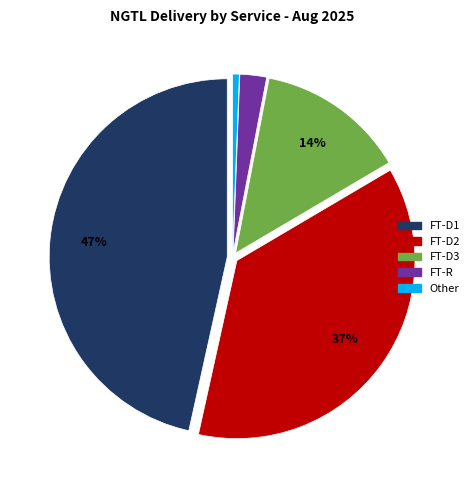

To the nearest percent, what is the difference between the largest and smallest slice percentages?

46%